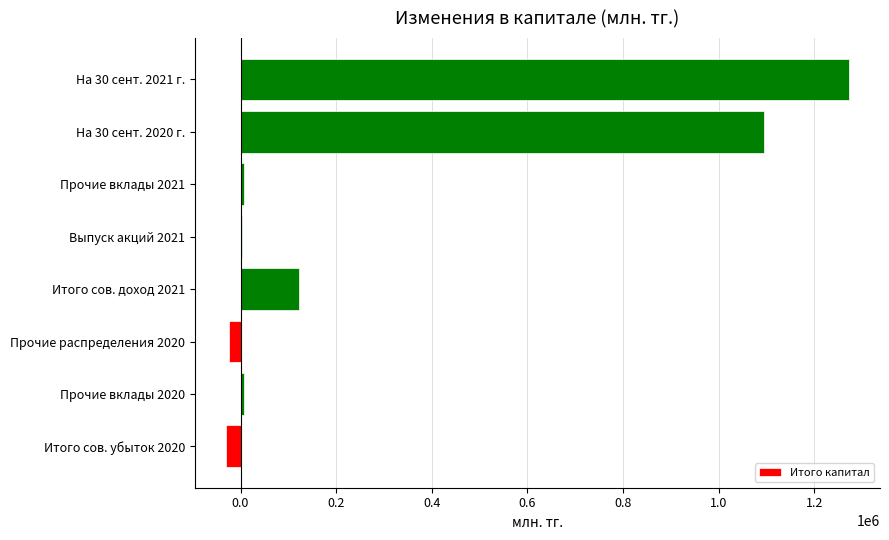

What is the sum of all values?

2451716